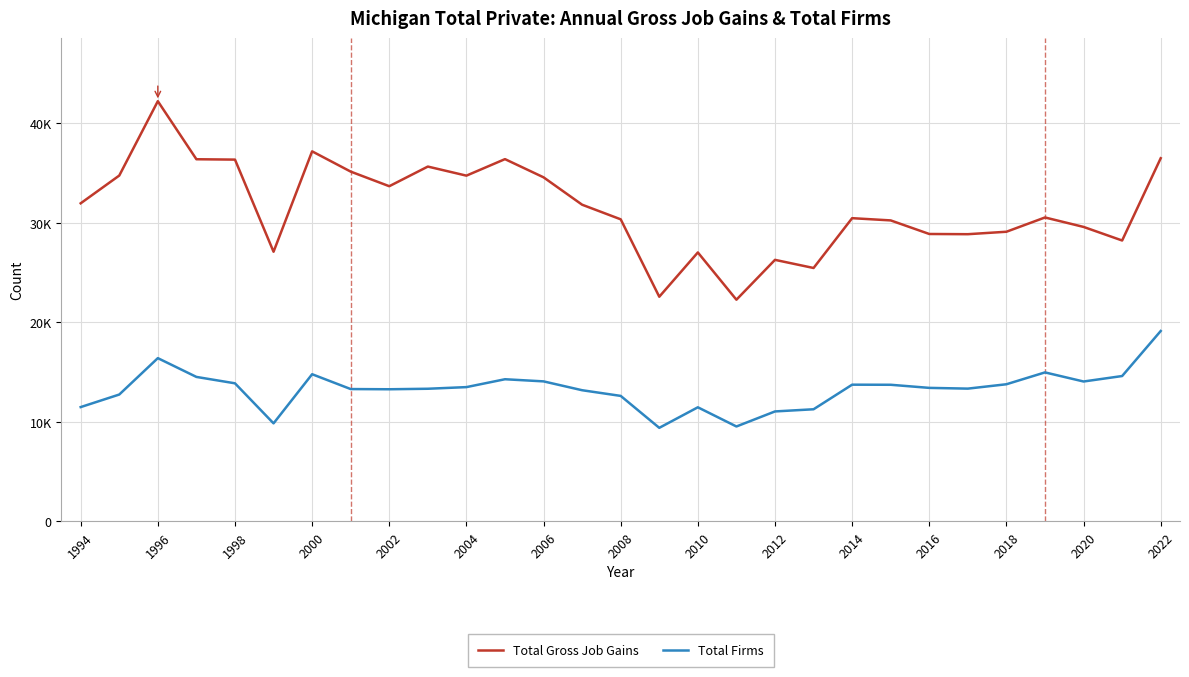

What are all the series names shown in the legend?

Total Gross Job Gains, Total Firms